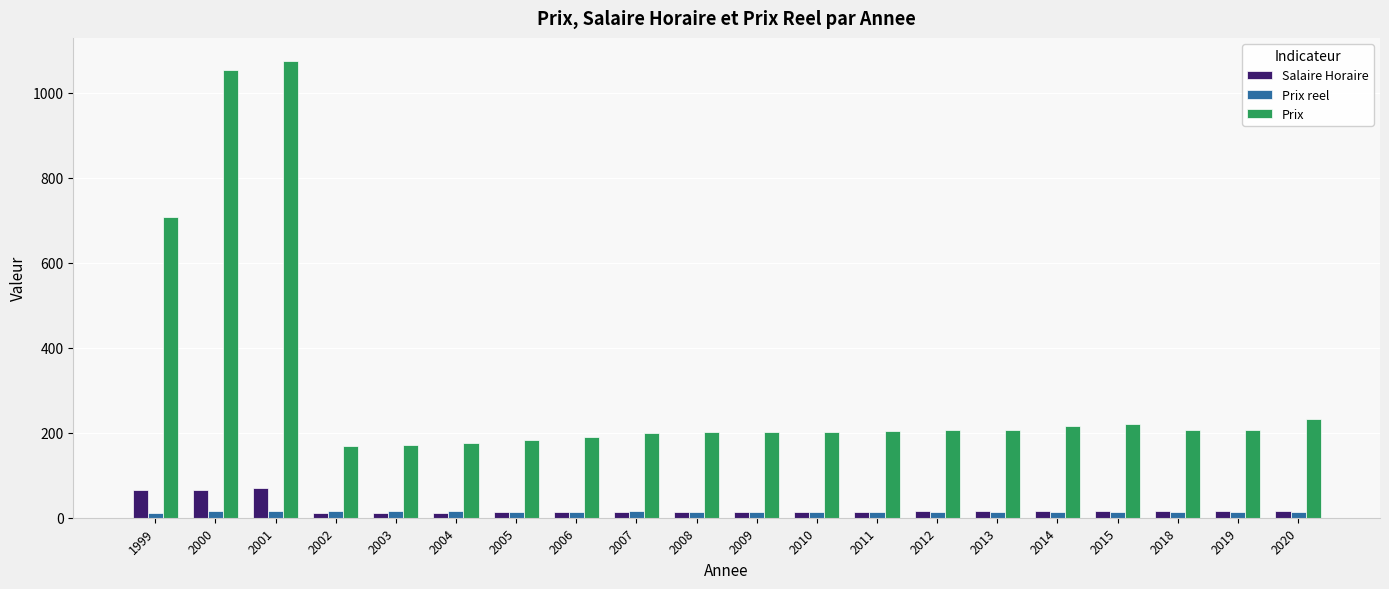

Between 2000 and 2001, which series saw the biggest shift?

Prix